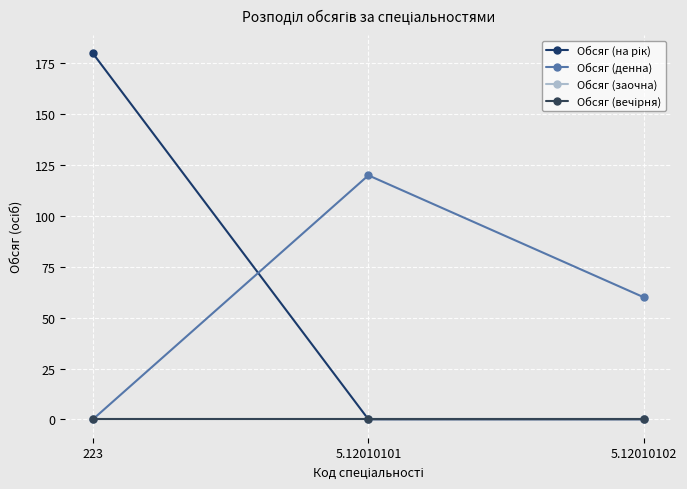

Reading left to right, what are all the values shown in this chart?

Обсяг (на рік): 223=180	5.12010101=0	5.12010102=0
Обсяг (денна): 223=0	5.12010101=120	5.12010102=60
Обсяг (заочна): 223=0	5.12010101=0	5.12010102=0
Обсяг (вечірня): 223=0	5.12010101=0	5.12010102=0